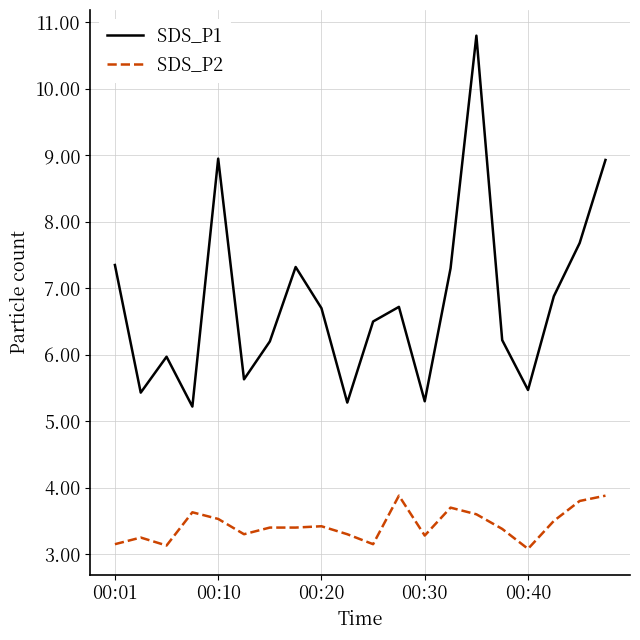

Does the chart display data point markers on the line(s)?

No